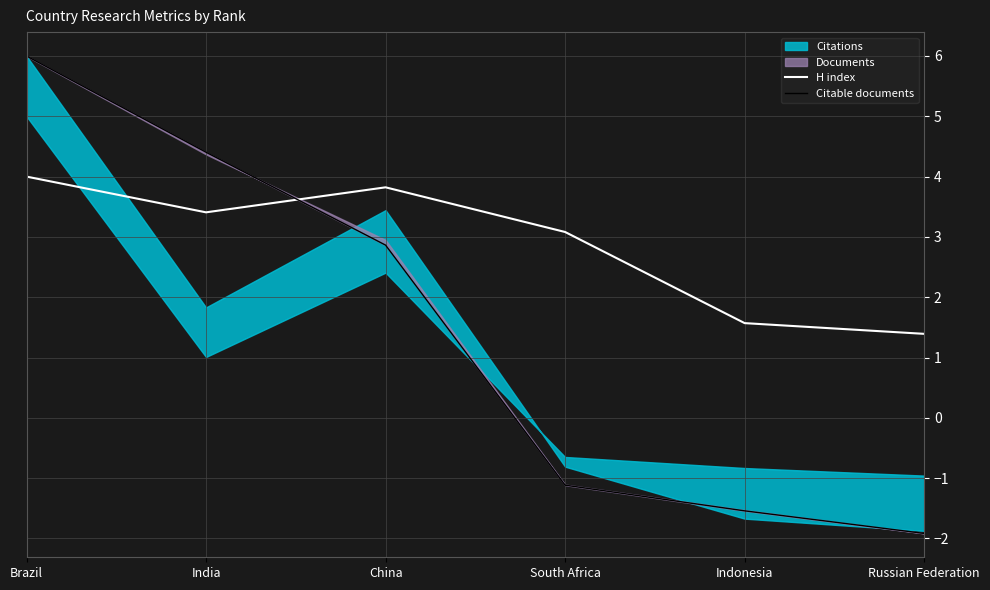

How many intersections are there between H index and Citable documents?

1